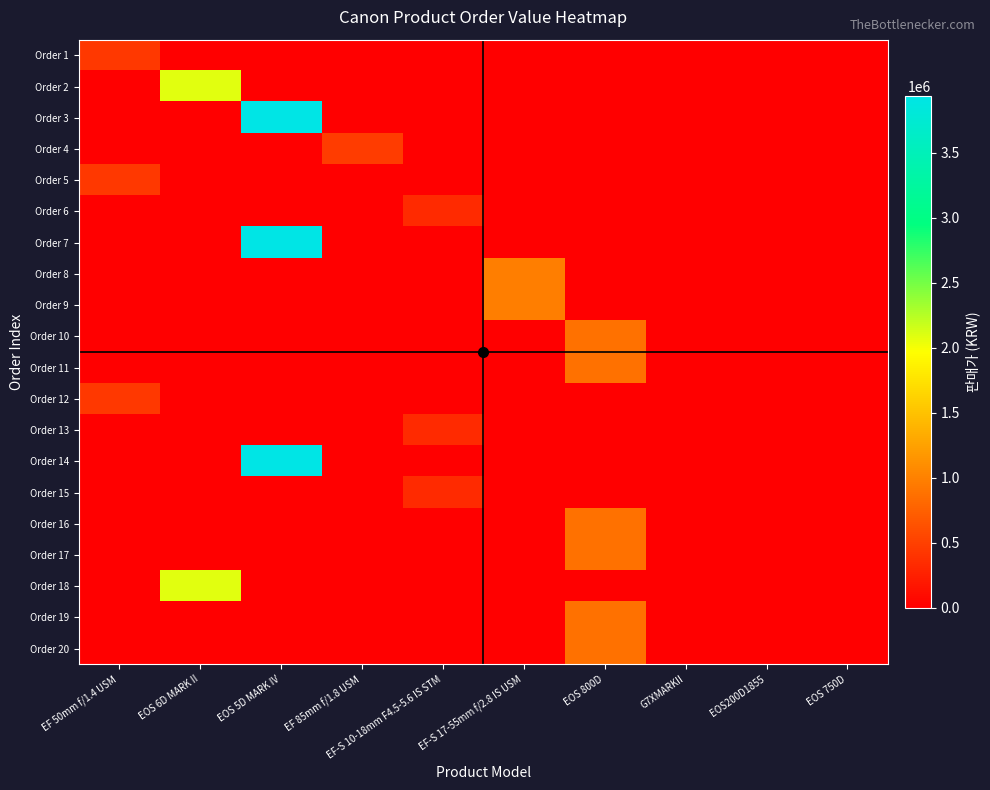

Reading left to right, what are all the values shown in this chart?

Order 1: EF 50mm f/1.4 USM=444600	EOS 6D MARK II=0	EOS 5D MARK IV=0	EF 85mm f/1.8 USM=0	EF-S 10-18mm F4.5-5.6 IS STM=0	EF-S 17-55mm f/2.8 IS USM=0	EOS 800D=0	G7XMARKII=0	EOS200D1855=0	EOS 750D=0
Order 2: EF 50mm f/1.4 USM=0	EOS 6D MARK II=2085250	EOS 5D MARK IV=0	EF 85mm f/1.8 USM=0	EF-S 10-18mm F4.5-5.6 IS STM=0	EF-S 17-55mm f/2.8 IS USM=0	EOS 800D=0	G7XMARKII=0	EOS200D1855=0	EOS 750D=0
Order 3: EF 50mm f/1.4 USM=0	EOS 6D MARK II=0	EOS 5D MARK IV=3933000	EF 85mm f/1.8 USM=0	EF-S 10-18mm F4.5-5.6 IS STM=0	EF-S 17-55mm f/2.8 IS USM=0	EOS 800D=0	G7XMARKII=0	EOS200D1855=0	EOS 750D=0
Order 4: EF 50mm f/1.4 USM=0	EOS 6D MARK II=0	EOS 5D MARK IV=0	EF 85mm f/1.8 USM=468900	EF-S 10-18mm F4.5-5.6 IS STM=0	EF-S 17-55mm f/2.8 IS USM=0	EOS 800D=0	G7XMARKII=0	EOS200D1855=0	EOS 750D=0
Order 5: EF 50mm f/1.4 USM=444600	EOS 6D MARK II=0	EOS 5D MARK IV=0	EF 85mm f/1.8 USM=0	EF-S 10-18mm F4.5-5.6 IS STM=0	EF-S 17-55mm f/2.8 IS USM=0	EOS 800D=0	G7XMARKII=0	EOS200D1855=0	EOS 750D=0
Order 6: EF 50mm f/1.4 USM=0	EOS 6D MARK II=0	EOS 5D MARK IV=0	EF 85mm f/1.8 USM=0	EF-S 10-18mm F4.5-5.6 IS STM=324000	EF-S 17-55mm f/2.8 IS USM=0	EOS 800D=0	G7XMARKII=0	EOS200D1855=0	EOS 750D=0
Order 7: EF 50mm f/1.4 USM=0	EOS 6D MARK II=0	EOS 5D MARK IV=3933000	EF 85mm f/1.8 USM=0	EF-S 10-18mm F4.5-5.6 IS STM=0	EF-S 17-55mm f/2.8 IS USM=0	EOS 800D=0	G7XMARKII=0	EOS200D1855=0	EOS 750D=0
Order 8: EF 50mm f/1.4 USM=0	EOS 6D MARK II=0	EOS 5D MARK IV=0	EF 85mm f/1.8 USM=0	EF-S 10-18mm F4.5-5.6 IS STM=0	EF-S 17-55mm f/2.8 IS USM=972000	EOS 800D=0	G7XMARKII=0	EOS200D1855=0	EOS 750D=0
Order 9: EF 50mm f/1.4 USM=0	EOS 6D MARK II=0	EOS 5D MARK IV=0	EF 85mm f/1.8 USM=0	EF-S 10-18mm F4.5-5.6 IS STM=0	EF-S 17-55mm f/2.8 IS USM=972000	EOS 800D=0	G7XMARKII=0	EOS200D1855=0	EOS 750D=0
Order 10: EF 50mm f/1.4 USM=0	EOS 6D MARK II=0	EOS 5D MARK IV=0	EF 85mm f/1.8 USM=0	EF-S 10-18mm F4.5-5.6 IS STM=0	EF-S 17-55mm f/2.8 IS USM=0	EOS 800D=878000	G7XMARKII=0	EOS200D1855=0	EOS 750D=0
Order 11: EF 50mm f/1.4 USM=0	EOS 6D MARK II=0	EOS 5D MARK IV=0	EF 85mm f/1.8 USM=0	EF-S 10-18mm F4.5-5.6 IS STM=0	EF-S 17-55mm f/2.8 IS USM=0	EOS 800D=878000	G7XMARKII=0	EOS200D1855=0	EOS 750D=0
Order 12: EF 50mm f/1.4 USM=444600	EOS 6D MARK II=0	EOS 5D MARK IV=0	EF 85mm f/1.8 USM=0	EF-S 10-18mm F4.5-5.6 IS STM=0	EF-S 17-55mm f/2.8 IS USM=0	EOS 800D=0	G7XMARKII=0	EOS200D1855=0	EOS 750D=0
Order 13: EF 50mm f/1.4 USM=0	EOS 6D MARK II=0	EOS 5D MARK IV=0	EF 85mm f/1.8 USM=0	EF-S 10-18mm F4.5-5.6 IS STM=324000	EF-S 17-55mm f/2.8 IS USM=0	EOS 800D=0	G7XMARKII=0	EOS200D1855=0	EOS 750D=0
Order 14: EF 50mm f/1.4 USM=0	EOS 6D MARK II=0	EOS 5D MARK IV=3933000	EF 85mm f/1.8 USM=0	EF-S 10-18mm F4.5-5.6 IS STM=0	EF-S 17-55mm f/2.8 IS USM=0	EOS 800D=0	G7XMARKII=0	EOS200D1855=0	EOS 750D=0
Order 15: EF 50mm f/1.4 USM=0	EOS 6D MARK II=0	EOS 5D MARK IV=0	EF 85mm f/1.8 USM=0	EF-S 10-18mm F4.5-5.6 IS STM=324000	EF-S 17-55mm f/2.8 IS USM=0	EOS 800D=0	G7XMARKII=0	EOS200D1855=0	EOS 750D=0
Order 16: EF 50mm f/1.4 USM=0	EOS 6D MARK II=0	EOS 5D MARK IV=0	EF 85mm f/1.8 USM=0	EF-S 10-18mm F4.5-5.6 IS STM=0	EF-S 17-55mm f/2.8 IS USM=0	EOS 800D=878000	G7XMARKII=0	EOS200D1855=0	EOS 750D=0
Order 17: EF 50mm f/1.4 USM=0	EOS 6D MARK II=0	EOS 5D MARK IV=0	EF 85mm f/1.8 USM=0	EF-S 10-18mm F4.5-5.6 IS STM=0	EF-S 17-55mm f/2.8 IS USM=0	EOS 800D=878000	G7XMARKII=0	EOS200D1855=0	EOS 750D=0
Order 18: EF 50mm f/1.4 USM=0	EOS 6D MARK II=2085250	EOS 5D MARK IV=0	EF 85mm f/1.8 USM=0	EF-S 10-18mm F4.5-5.6 IS STM=0	EF-S 17-55mm f/2.8 IS USM=0	EOS 800D=0	G7XMARKII=0	EOS200D1855=0	EOS 750D=0
Order 19: EF 50mm f/1.4 USM=0	EOS 6D MARK II=0	EOS 5D MARK IV=0	EF 85mm f/1.8 USM=0	EF-S 10-18mm F4.5-5.6 IS STM=0	EF-S 17-55mm f/2.8 IS USM=0	EOS 800D=878000	G7XMARKII=0	EOS200D1855=0	EOS 750D=0
Order 20: EF 50mm f/1.4 USM=0	EOS 6D MARK II=0	EOS 5D MARK IV=0	EF 85mm f/1.8 USM=0	EF-S 10-18mm F4.5-5.6 IS STM=0	EF-S 17-55mm f/2.8 IS USM=0	EOS 800D=878000	G7XMARKII=0	EOS200D1855=0	EOS 750D=0